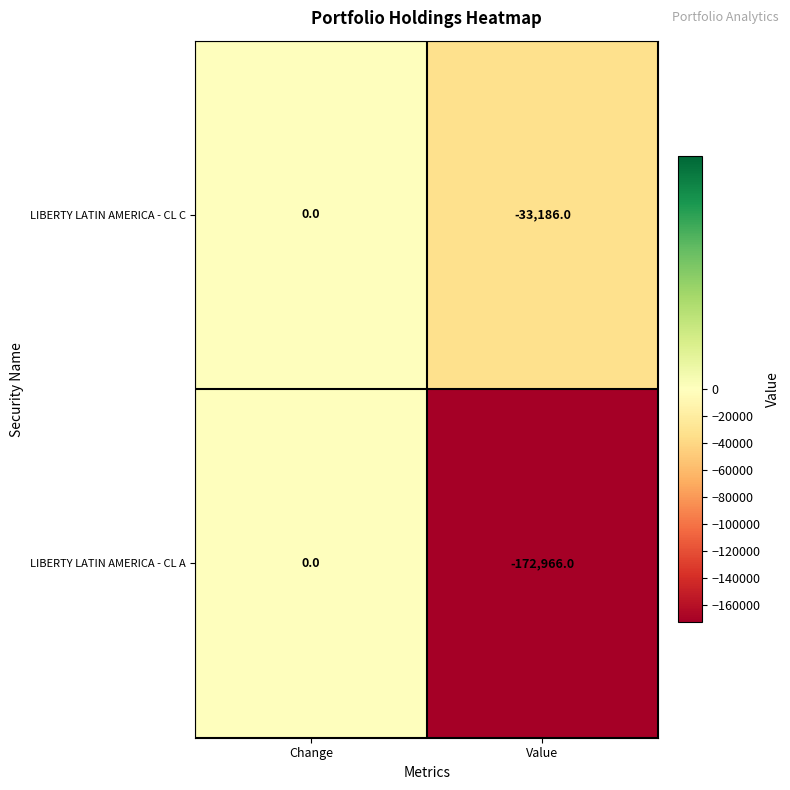

Rank the series by their average value, from lowest to highest.

LIBERTY LATIN AMERICA - CL A, LIBERTY LATIN AMERICA - CL C